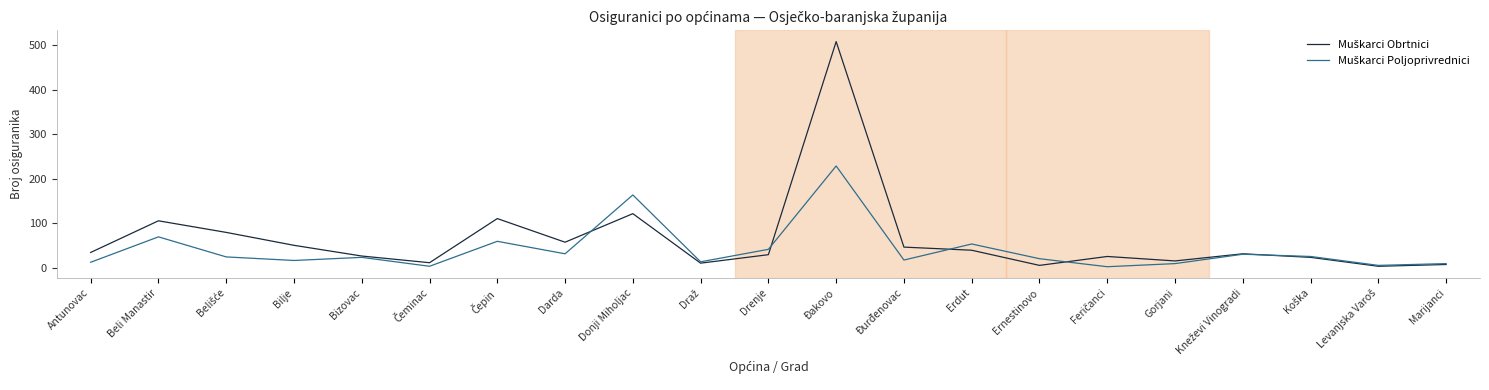

At which category is the sum across all series the highest?

Đakovo